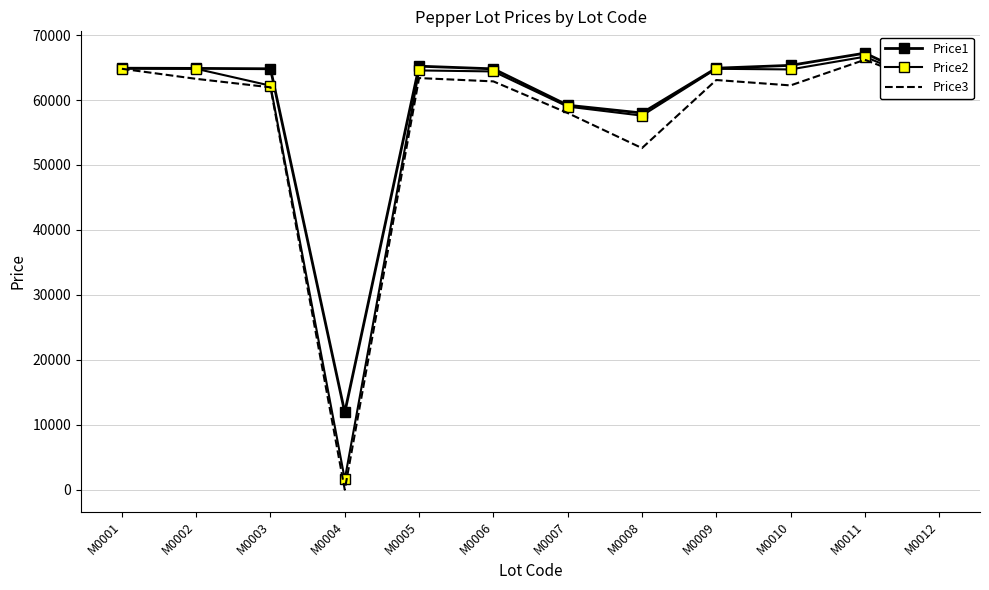

The Price1 series shows 13662 at M0002. True or false?

False